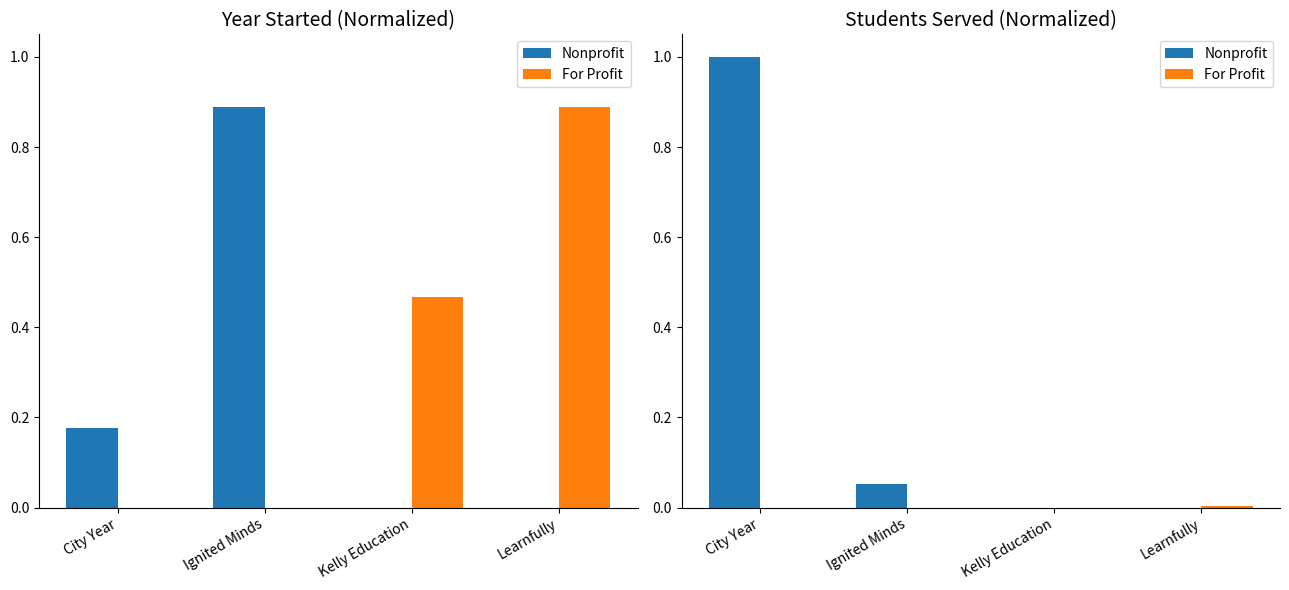

What is the sum of all Nonprofit values?

1.1